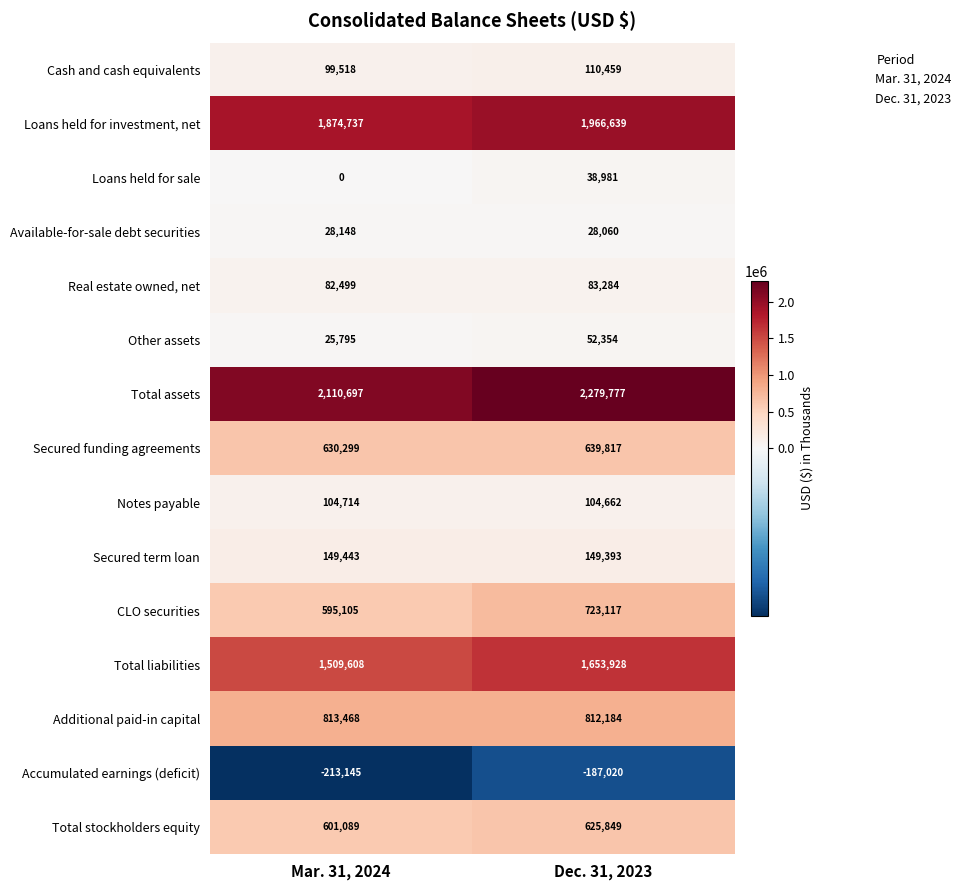

What is the difference between the highest and lowest values at Dec. 31, 2023?

2466797